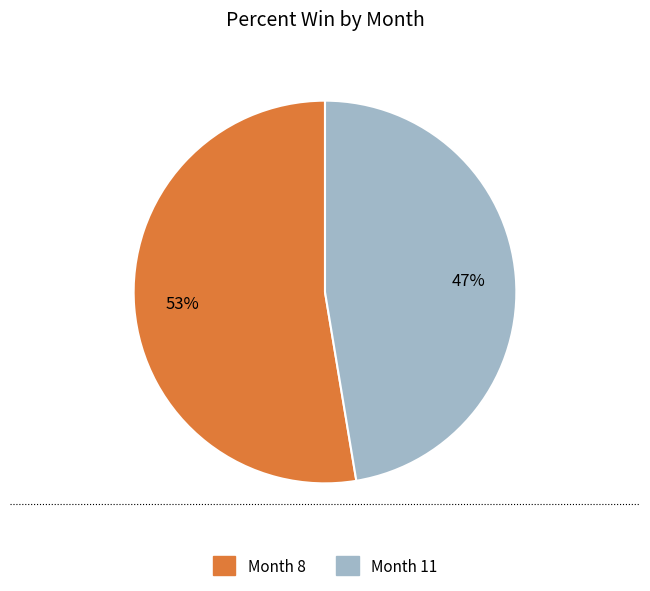

Is there a majority slice in this chart?

Yes